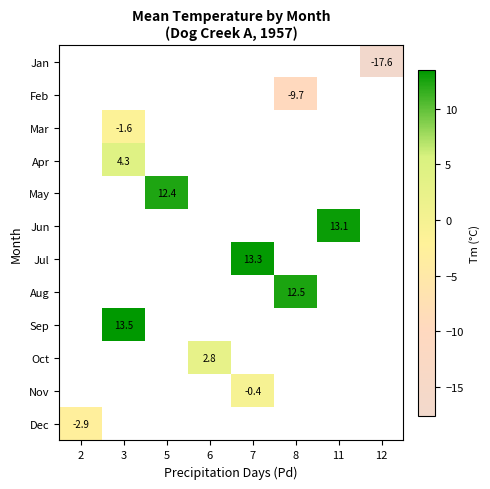

Is it true that Dec equals -1.5 at 2?

False